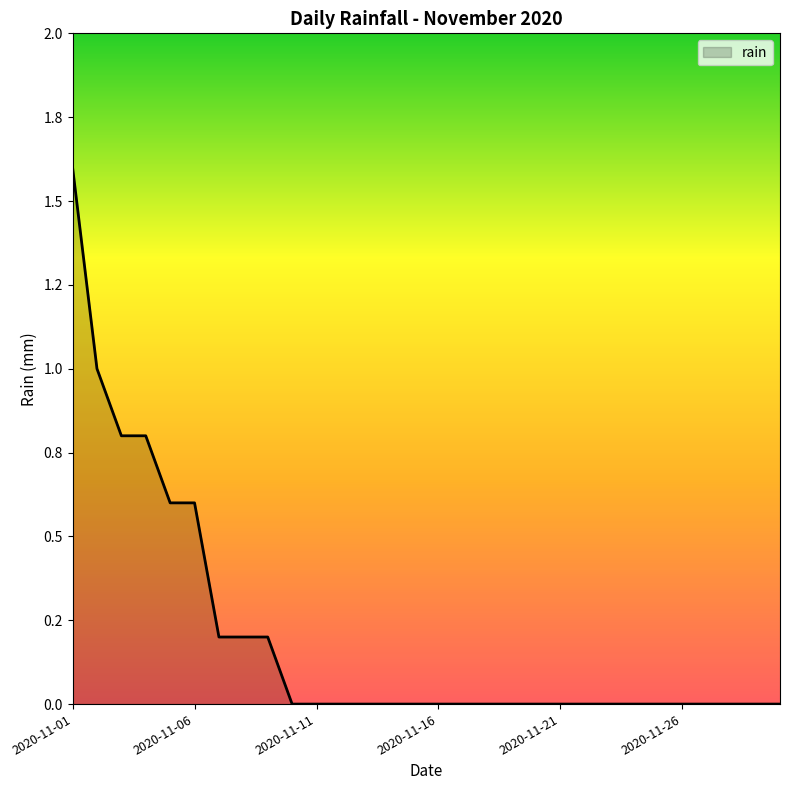

Reading right to left, what are all the values shown in this chart?

2020-11-30=0.0	2020-11-29=0.0	2020-11-28=0.0	2020-11-27=0.0	2020-11-26=0.0	2020-11-25=0.0	2020-11-24=0.0	2020-11-23=0.0	2020-11-22=0.0	2020-11-21=0.0	2020-11-20=0.0	2020-11-19=0.0	2020-11-18=0.0	2020-11-17=0.0	2020-11-16=0.0	2020-11-15=0.0	2020-11-14=0.0	2020-11-13=0.0	2020-11-12=0.0	2020-11-11=0.0	2020-11-10=0.0	2020-11-09=0.2	2020-11-08=0.2	2020-11-07=0.2	2020-11-06=0.6	2020-11-05=0.6	2020-11-04=0.8	2020-11-03=0.8	2020-11-02=1.0	2020-11-01=1.6